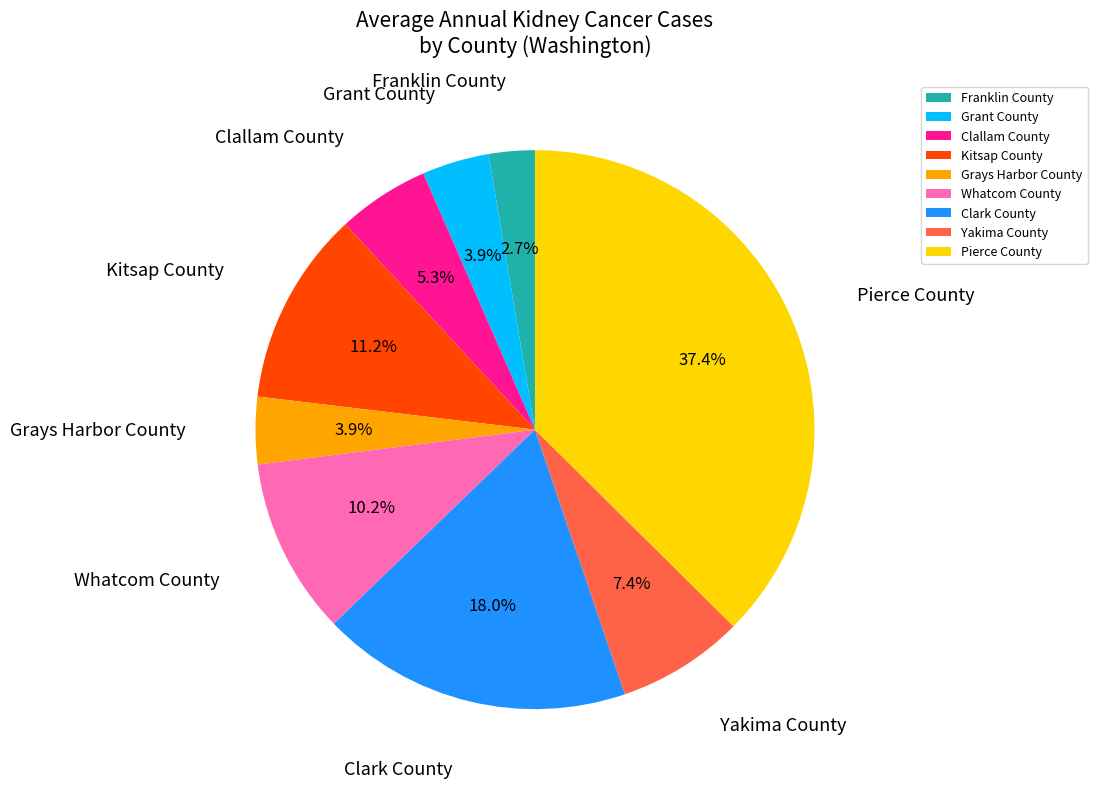

Which category has the smallest portion of the pie?

Franklin County